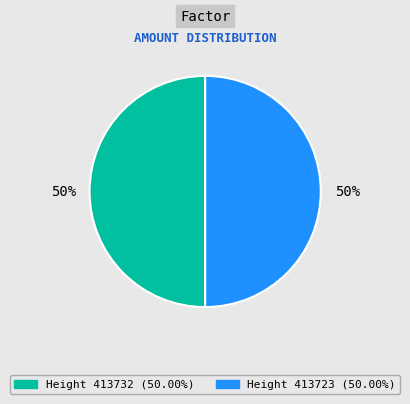

To the nearest percent, what is the average slice percentage?

50%